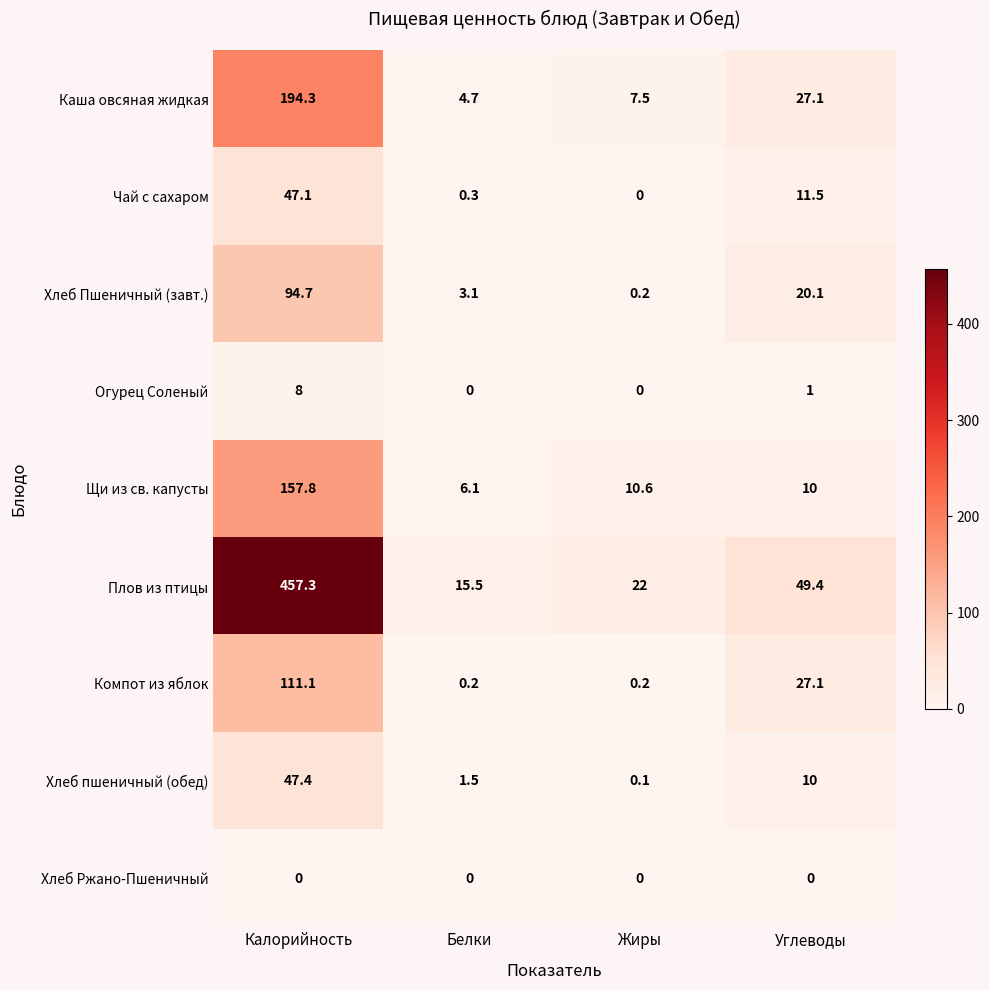

Is it true that Хлеб пшеничный (обед) equals 83.9 at Калорийность?

False